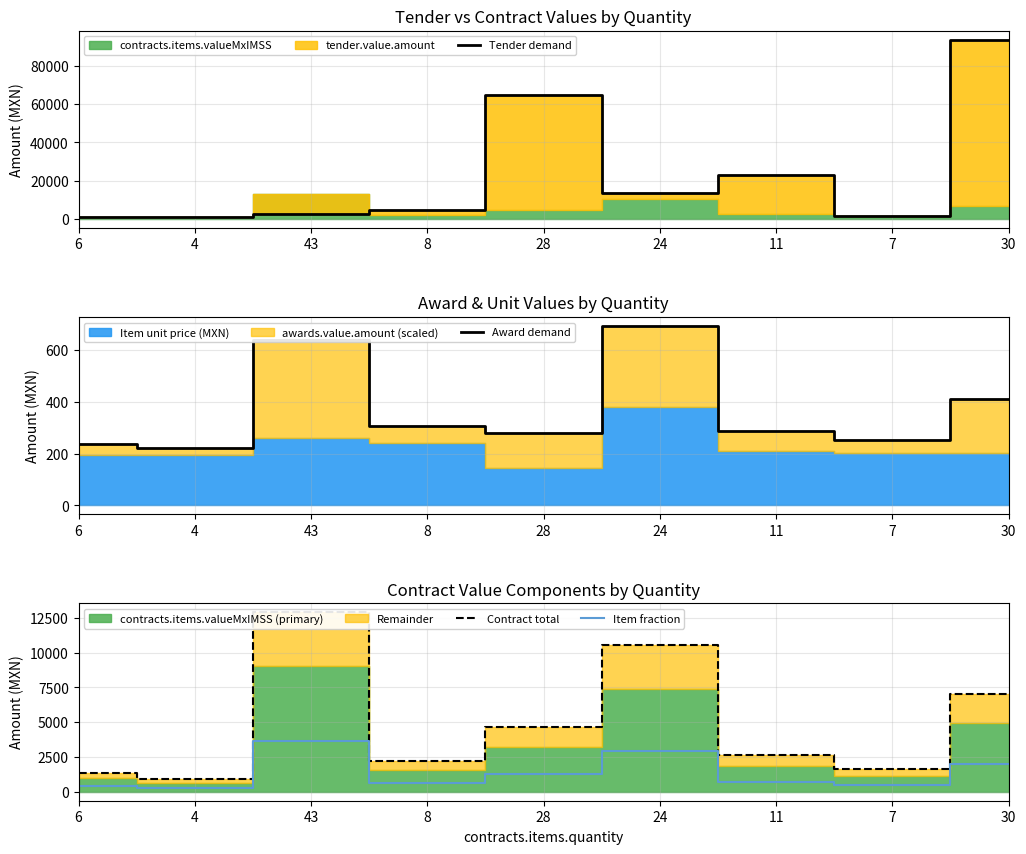

What is the label of the 5th point from the left?

28